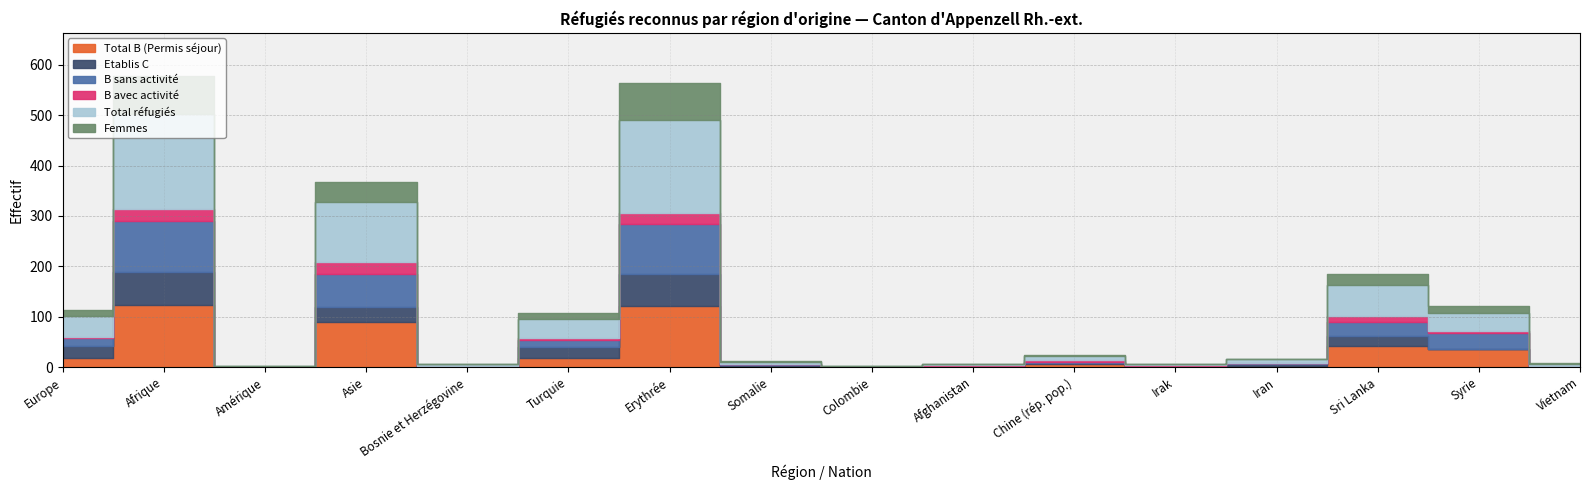

At which category does the chart reach its minimum across all series?

Amérique